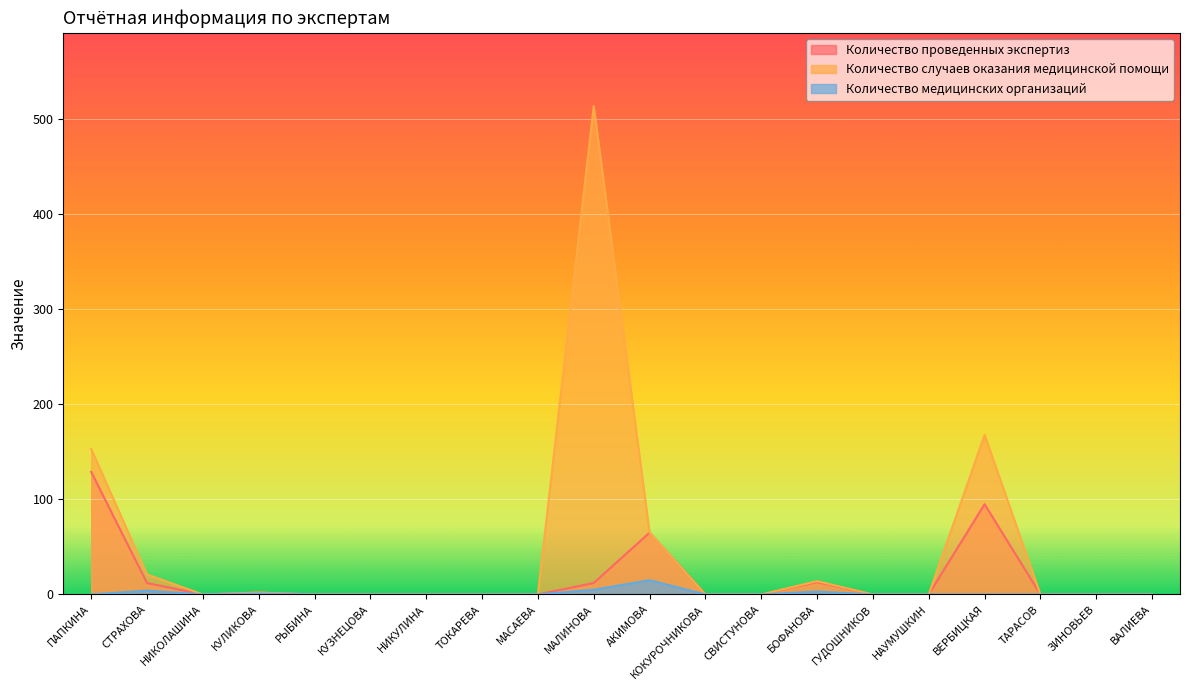

Which label corresponds to the largest value in the chart?

МАЛИНОВА